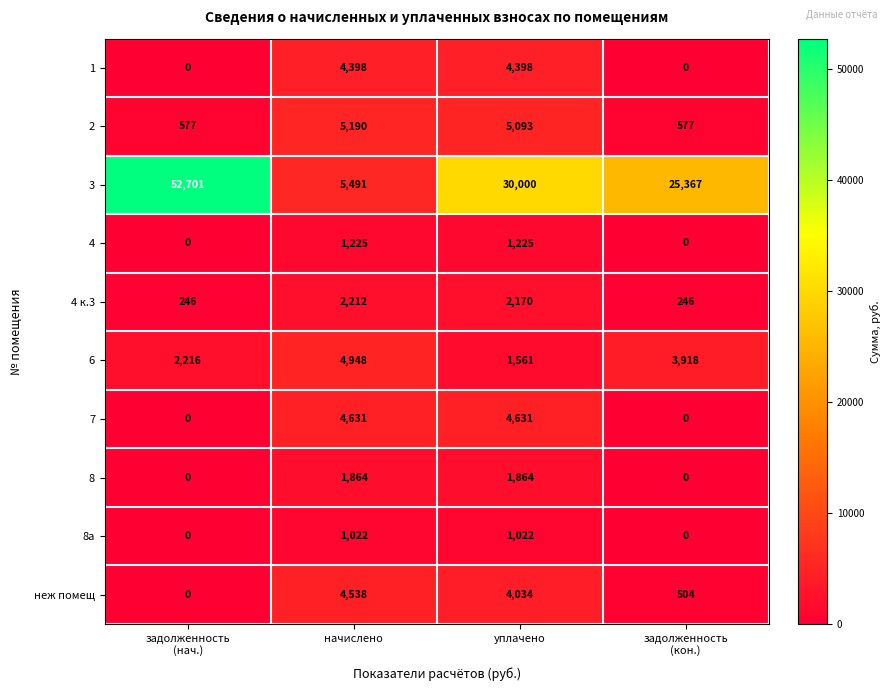

How many distinct data groups are displayed?

10